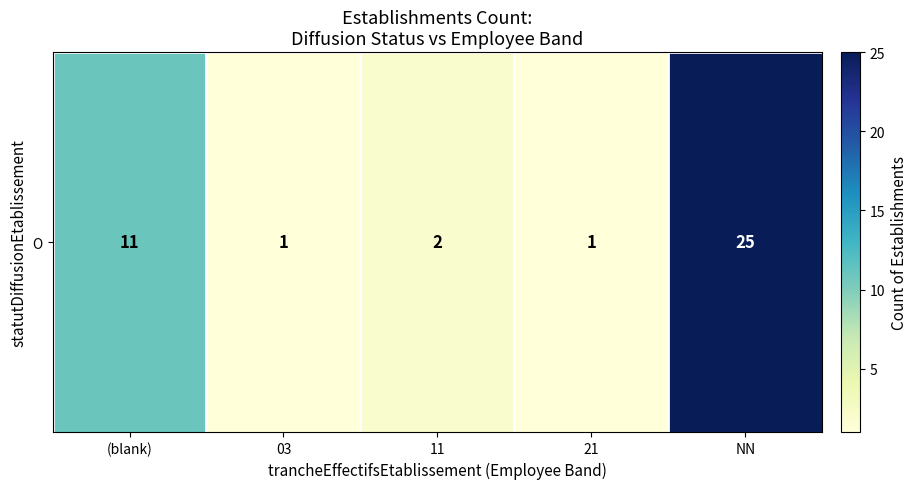

How many series are shown in this chart?

1